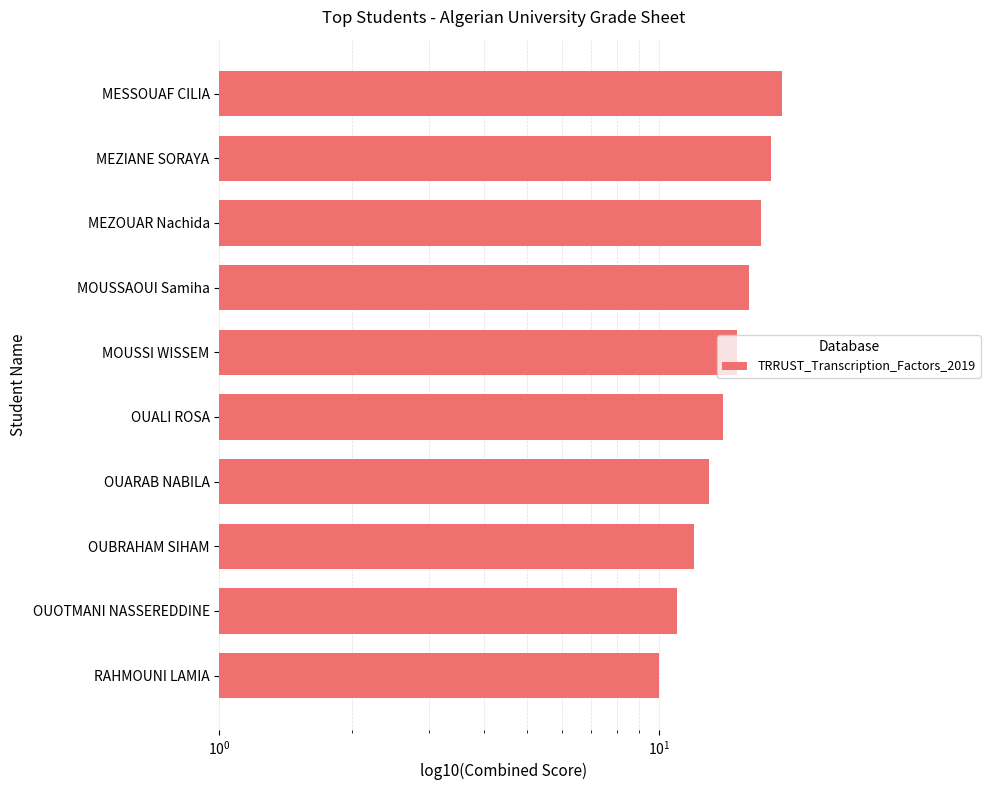

Reading left to right, what are all the values shown in this chart?

10	11	12	13	14	15	16	17	18	19